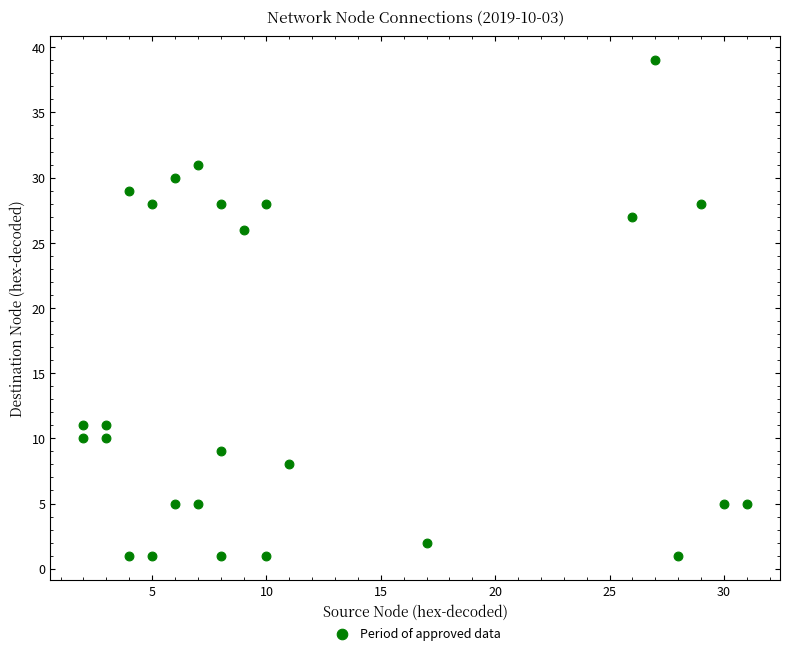

What Y value in the scatter plot is closest to 20?

26